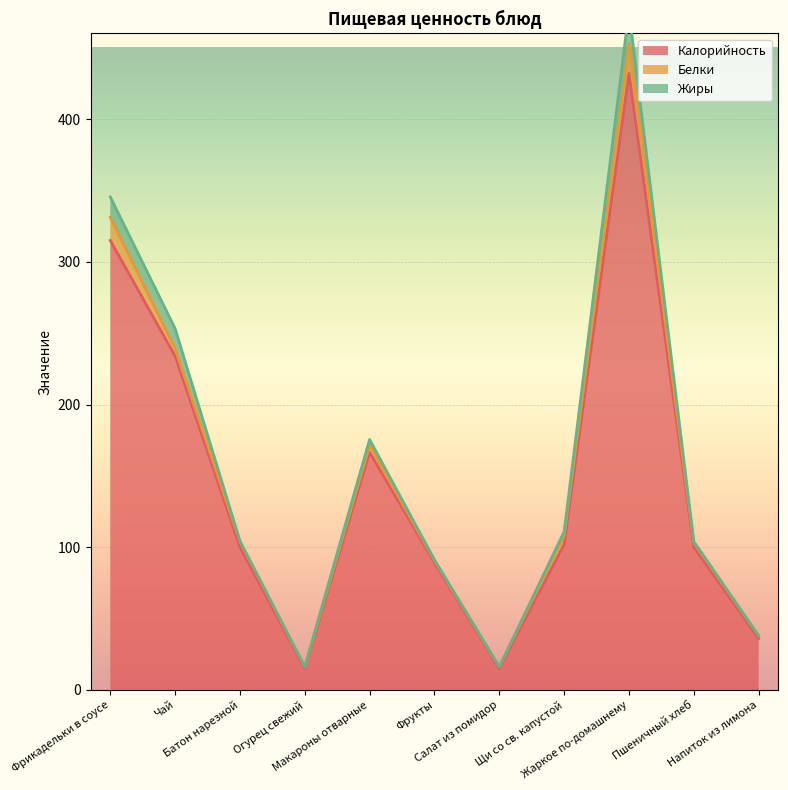

How many intersections are there between Жиры and Белки?

4